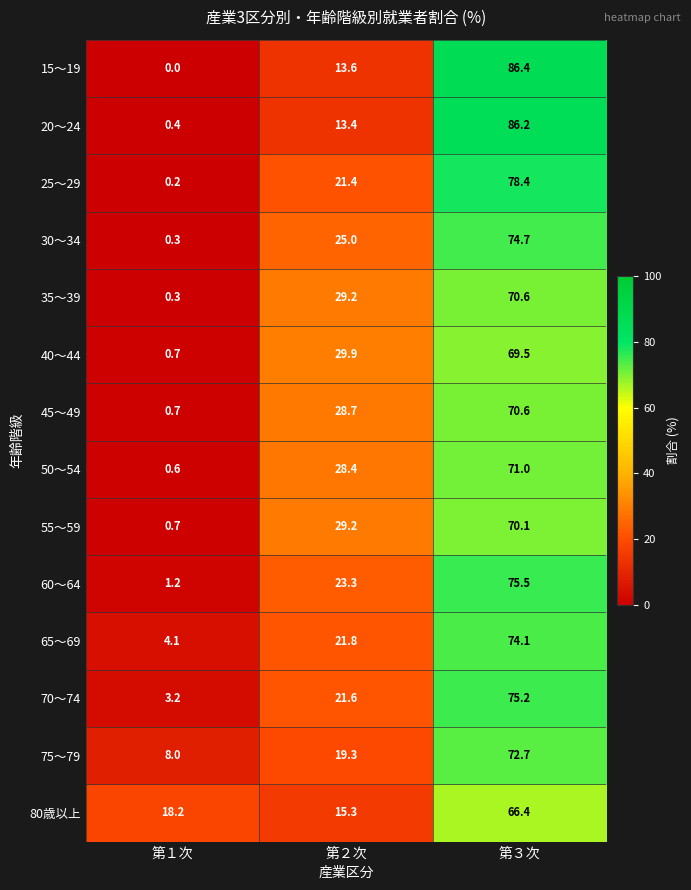

Which label corresponds to the largest value in the chart?

第３次